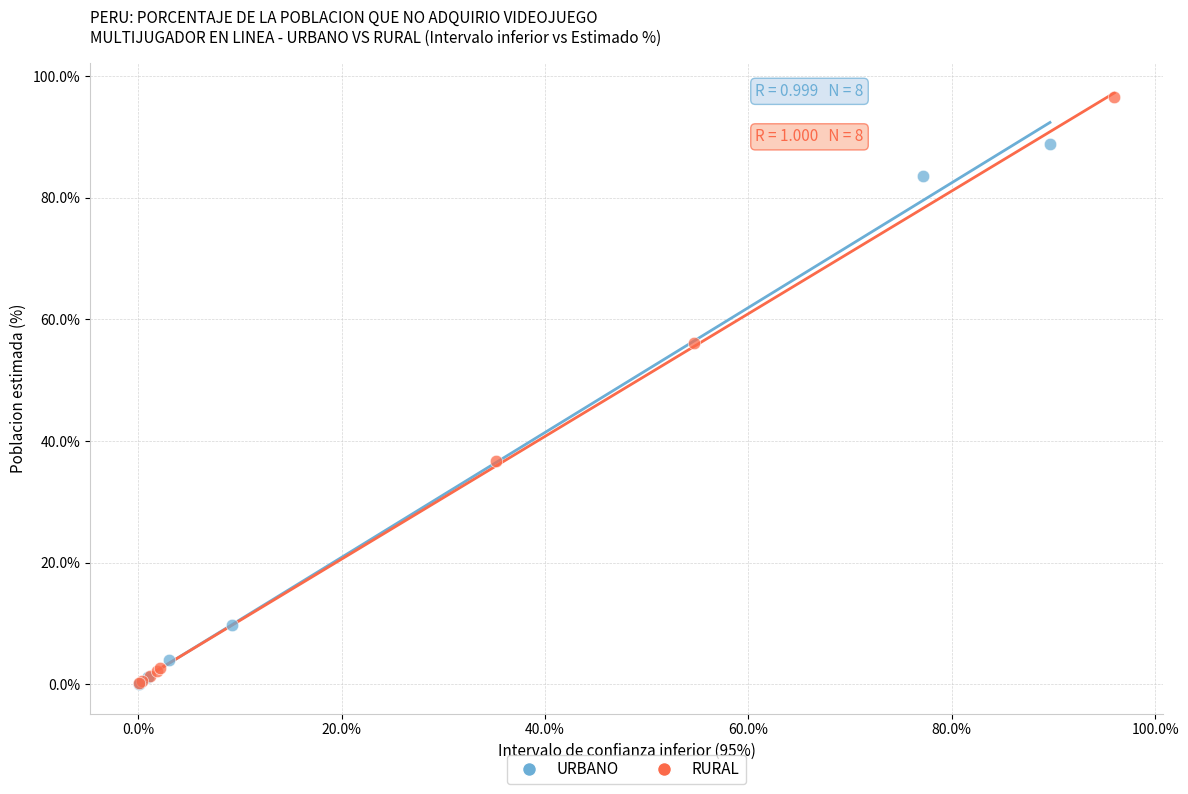

Which series has the largest Y range (max minus min)?

RURAL